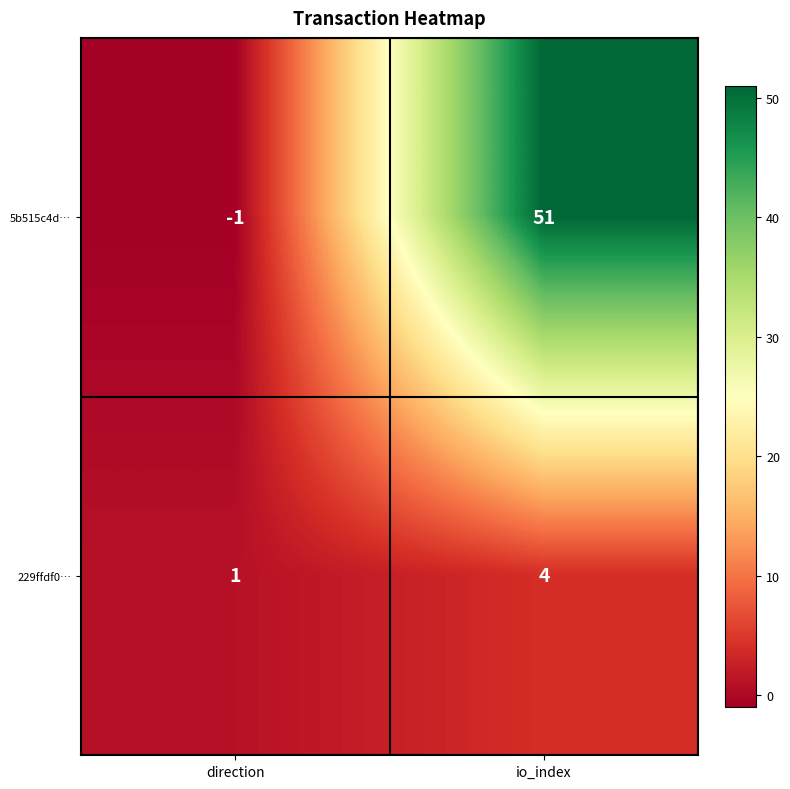

What is the difference between the 5b515c4d… values at io_index and direction?

52